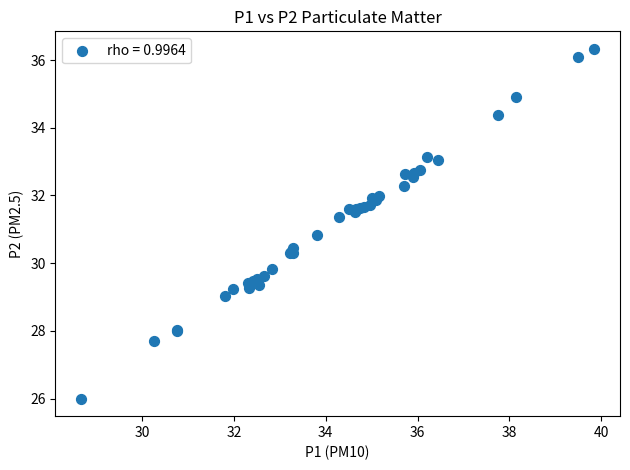

What Y value in the scatter plot is closest to 31?

30.8